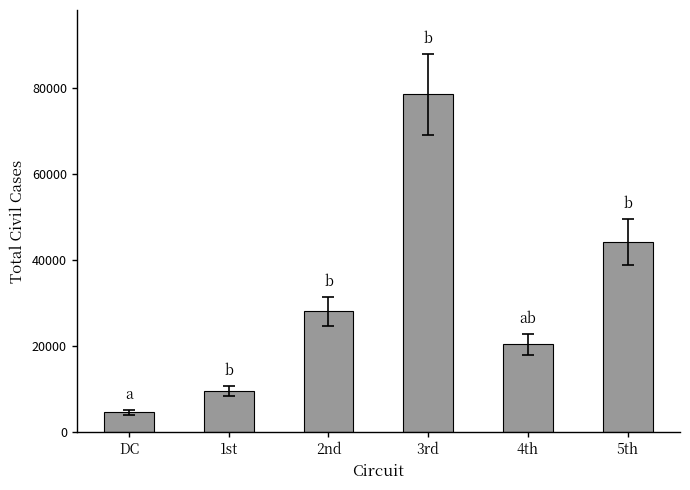

How many data points are less than 28150?

3